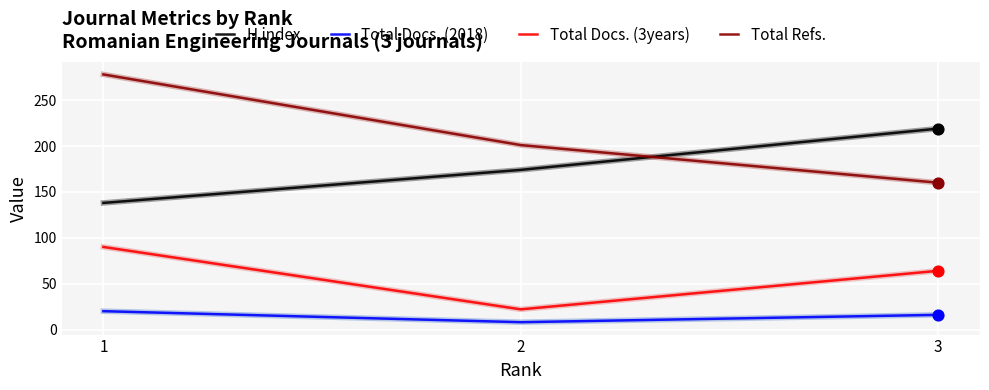

At how many categories does at least one series exceed 41?

3